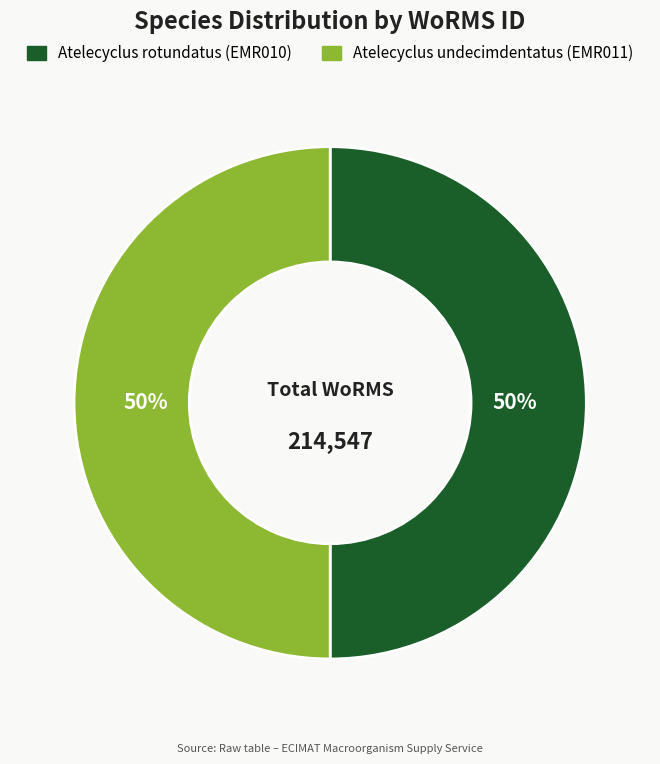

The Atelecyclus rotundatus (EMR010) slice represents 50% of the pie. True or false?

True